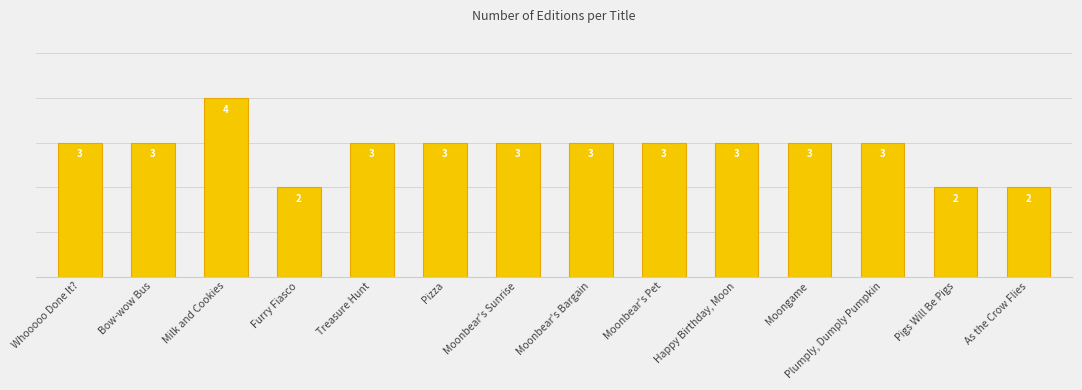

What is the label of the 12th bar from the left?

Plumply, Dumply Pumpkin